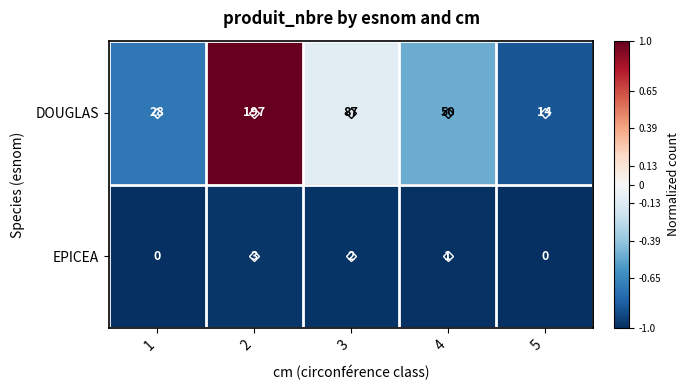

At how many categories does at least one series exceed 0?

5